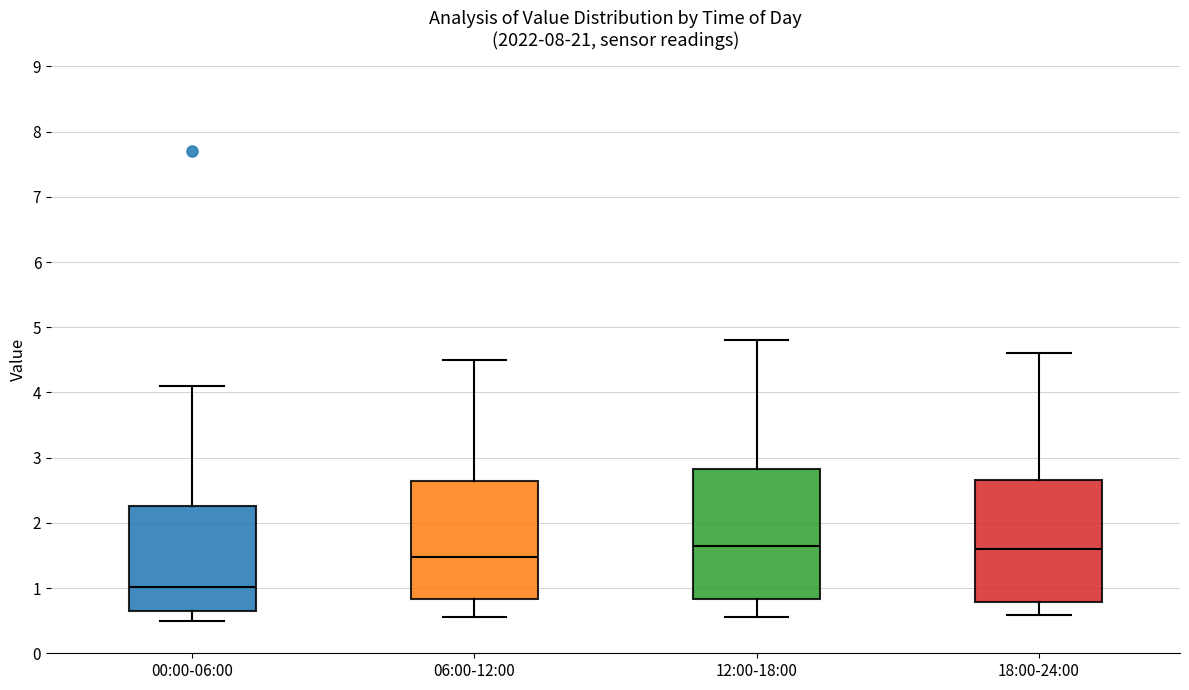

Reading left to right, read every box against the y-axis: the position of its median line, the range the box covers, and the ends of its whiskers. The values are not printed on the chart, so give them approximately, as read against the axis.

00:00-06:00: median 1.0, box 0.6 to 2.3, whiskers 0.5 to 4.1
06:00-12:00: median 1.5, box 0.8 to 2.6, whiskers 0.6 to 4.5
12:00-18:00: median 1.7, box 0.8 to 2.8, whiskers 0.6 to 4.8
18:00-24:00: median 1.6, box 0.8 to 2.7, whiskers 0.6 to 4.6